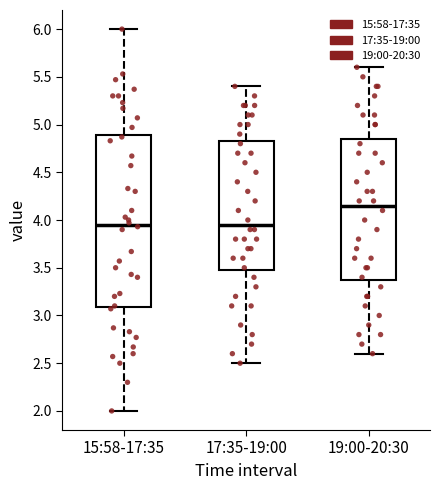

Which box has the highest median line?

19:00-20:30